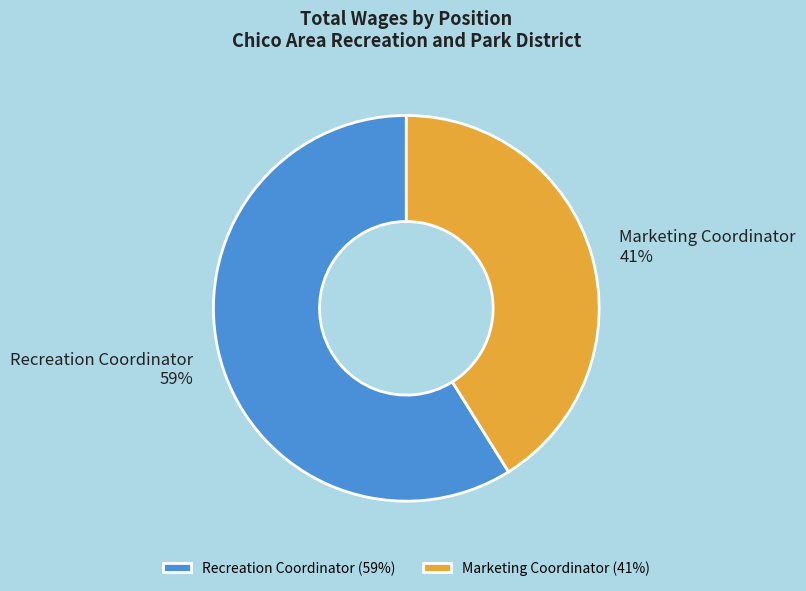

How many slices are in this pie chart?

2